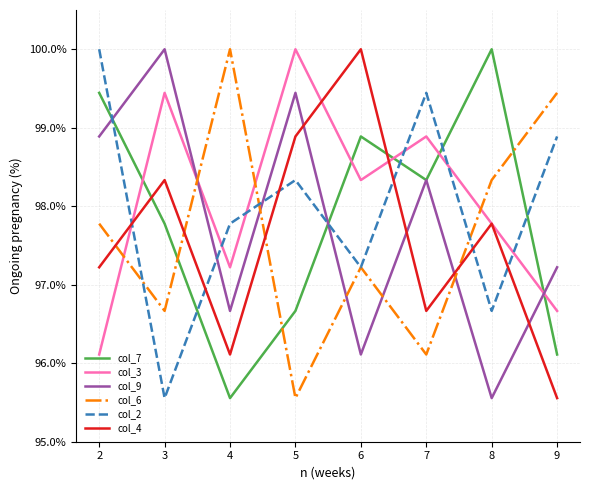

True or false: col_3 has a value of 23.7 at 7.

False